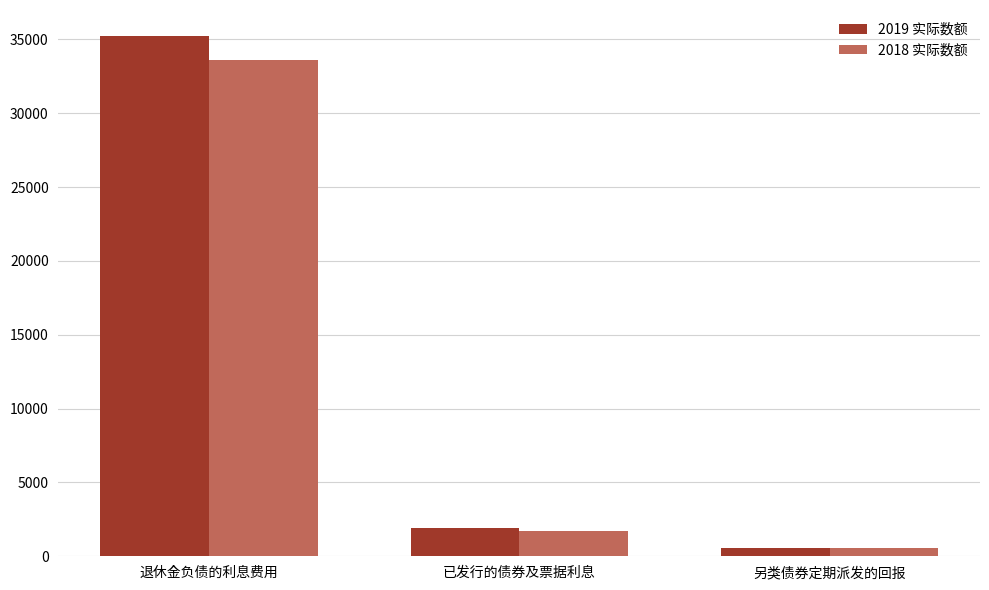

Rank the categories by 2018 实际数额 value from lowest to highest.

另类债券定期派发的回报, 已发行的债券及票据利息, 退休金负债的利息费用